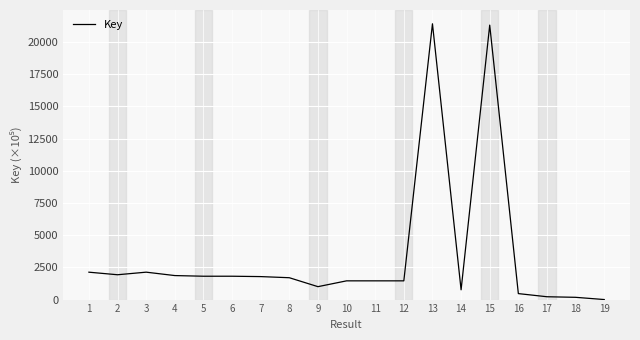

Is it true that the value at 3 is 828.8?

False